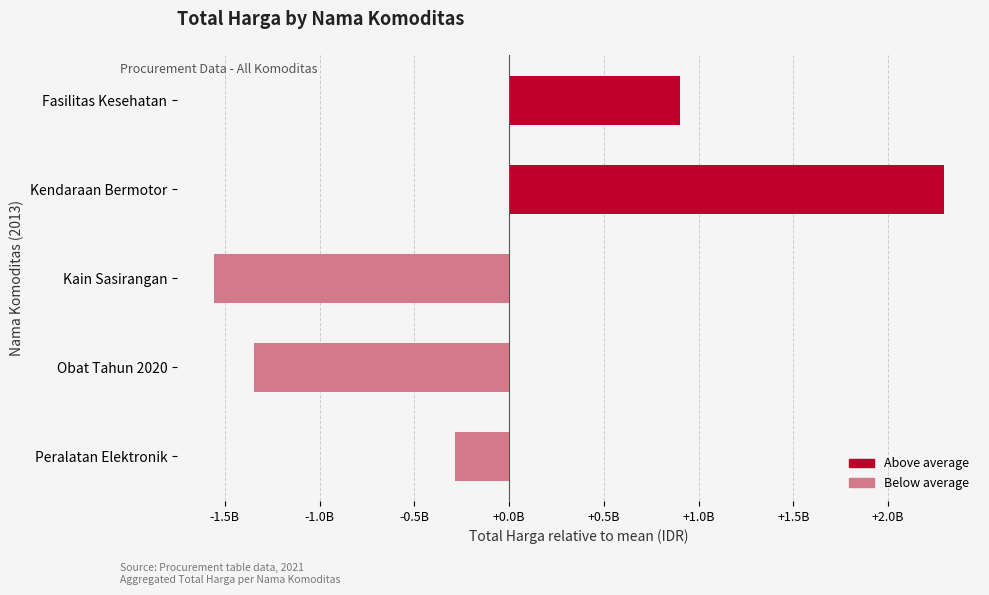

Does the chart contain any negative values?

Yes